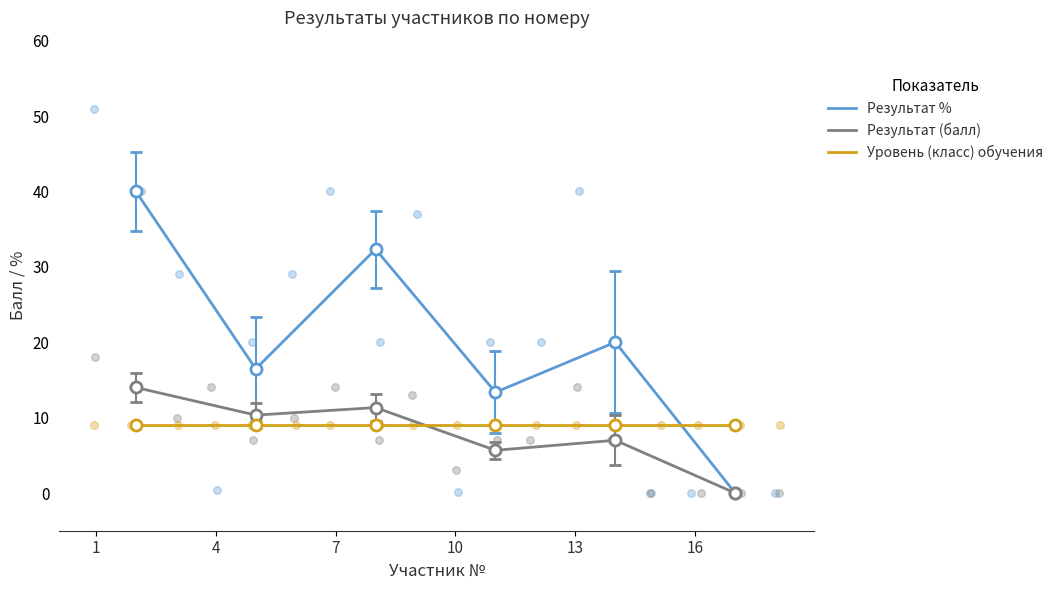

What is the highest value of the Результат (балл) series?

14.0